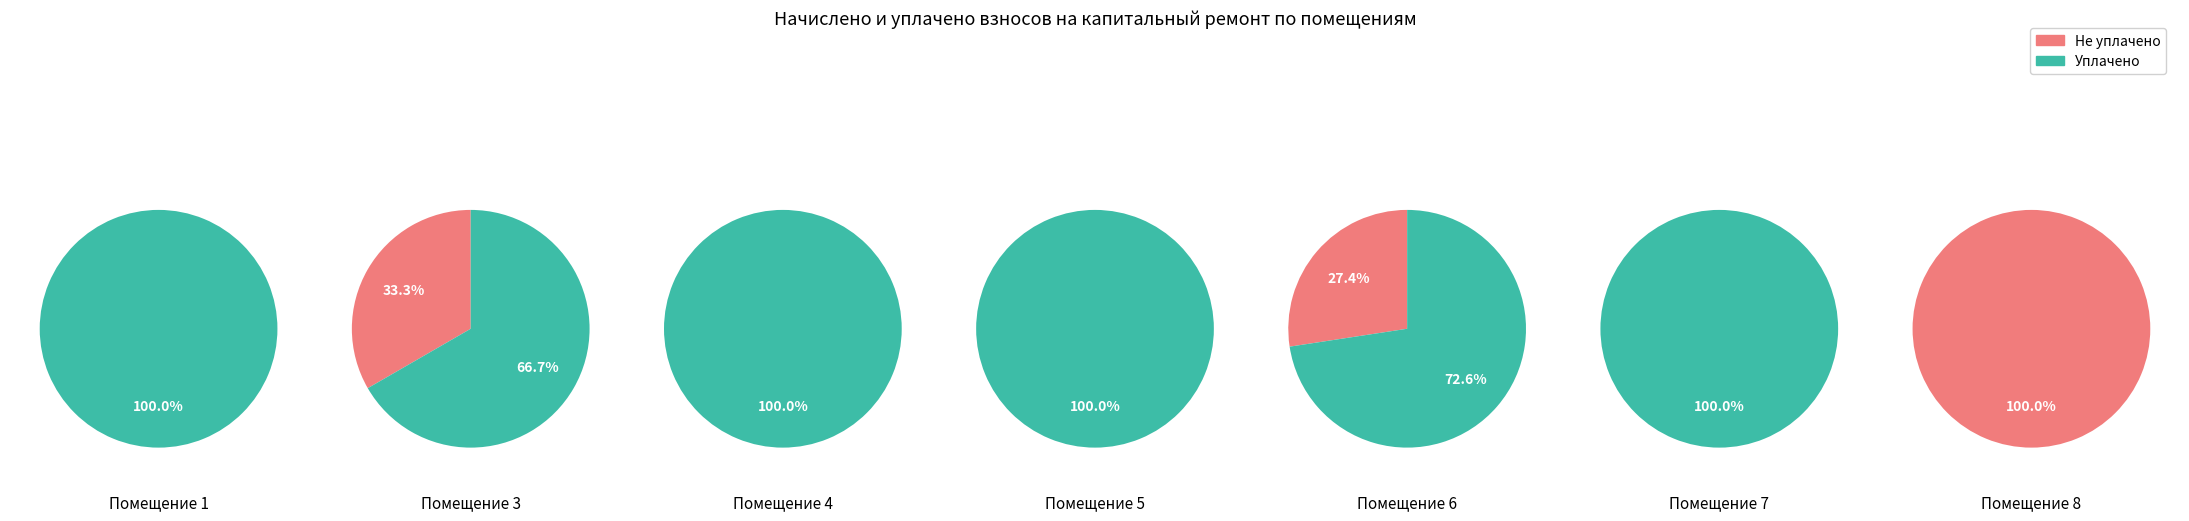

Is 1 the majority of the pie?

No